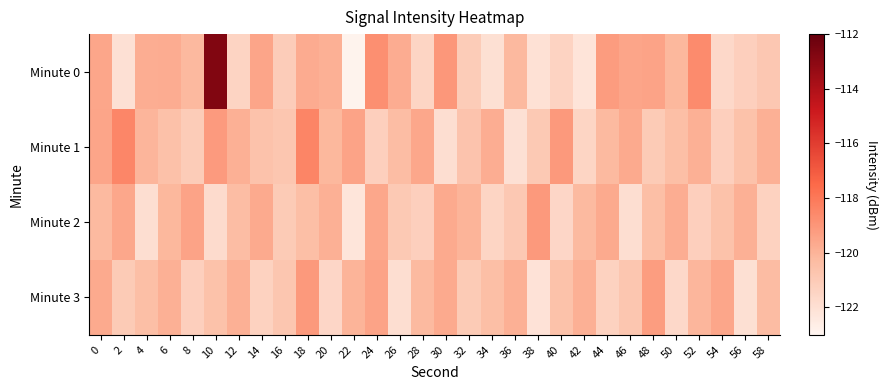

Rank the series at 42 from highest to lowest value.

Minute 3, Minute 2, Minute 1, Minute 0